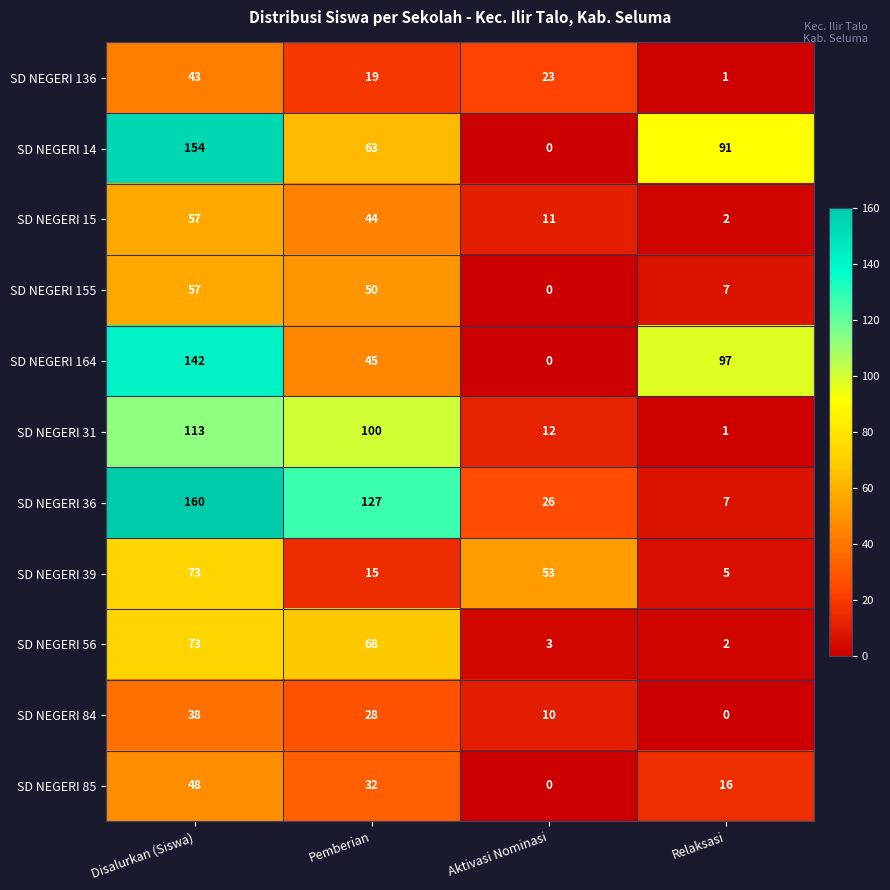

What is the greatest value displayed?

160